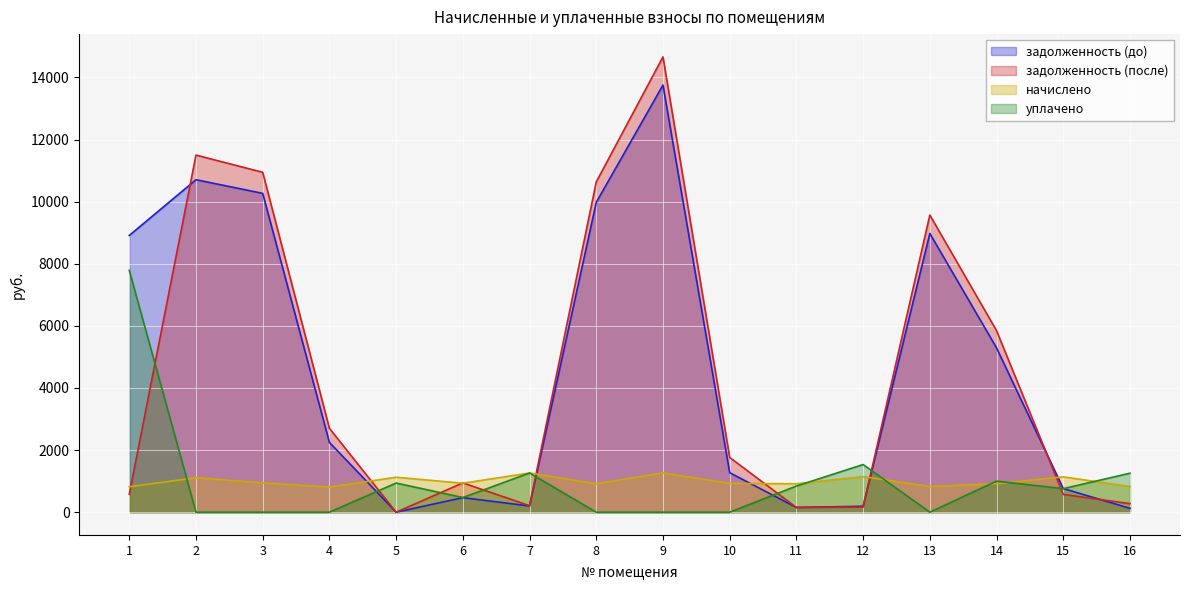

How many data points does each series have?

16